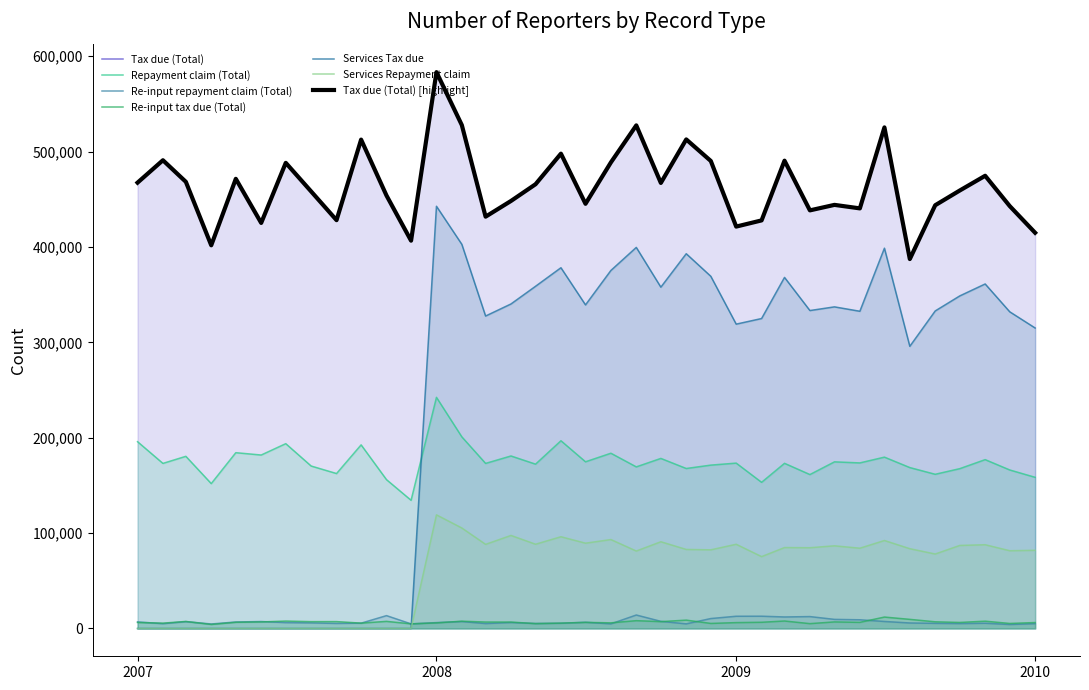

The Tax due (Total) series shows 583270 at 2008. True or false?

True